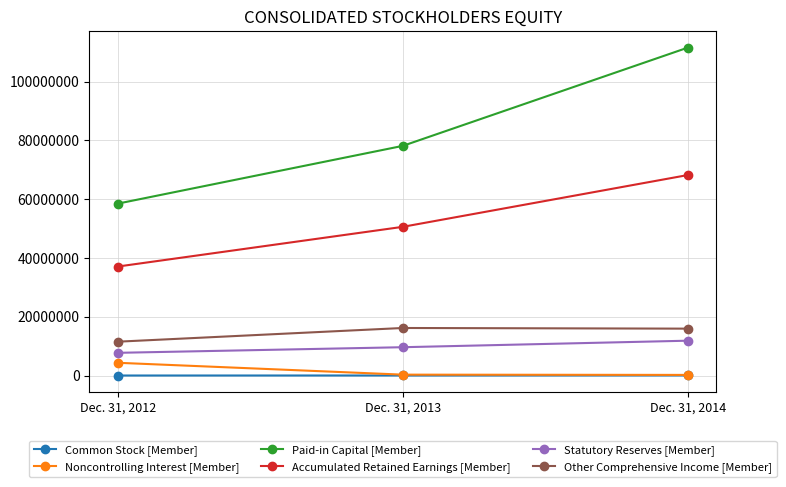

At which category is the sum across all series the highest?

Dec. 31, 2014